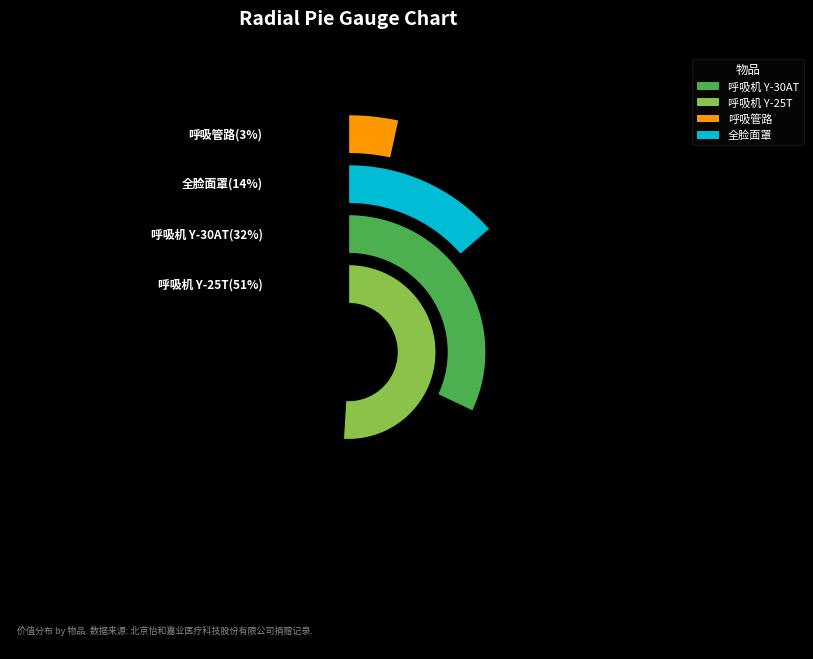

How many segments does this pie chart have?

4